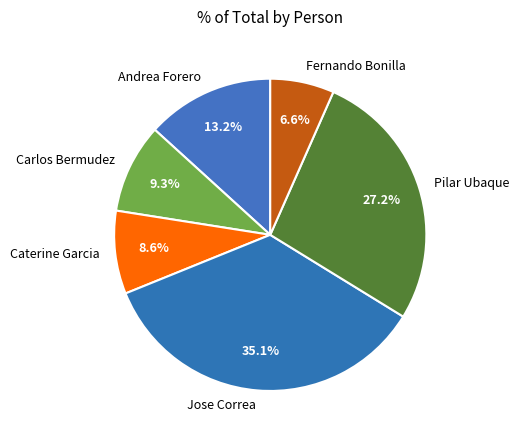

The Carlos Bermudez slice represents 9% of the pie. True or false?

True